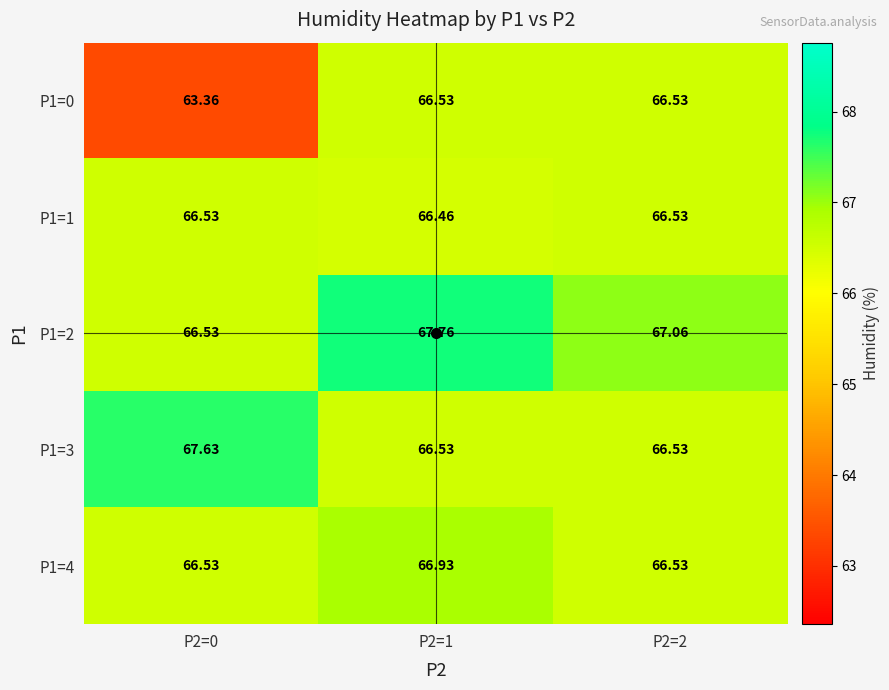

Is the value of P1=2 at P2=0 greater than the value of P1=1 at P2=1?

Yes